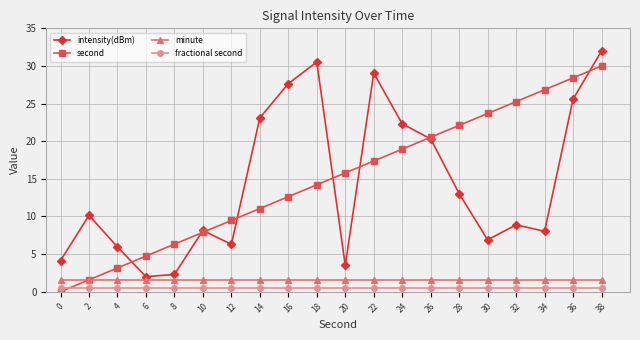

At which label does intensity(dBm) reach its peak?

38